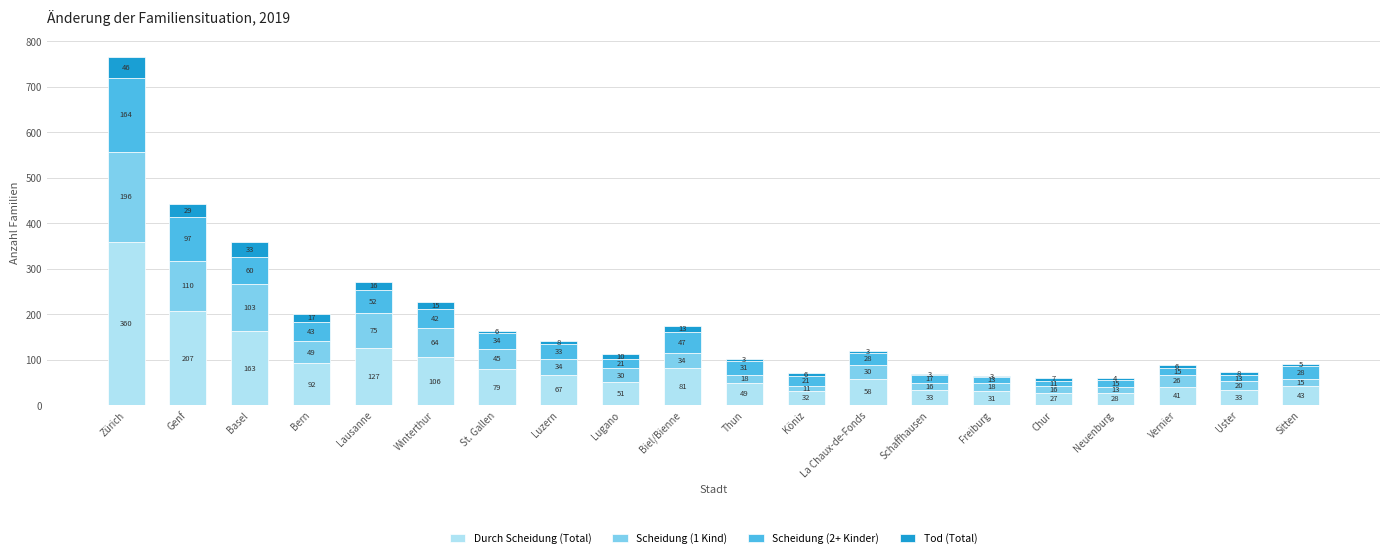

At which category is the sum across all series the highest?

Zürich